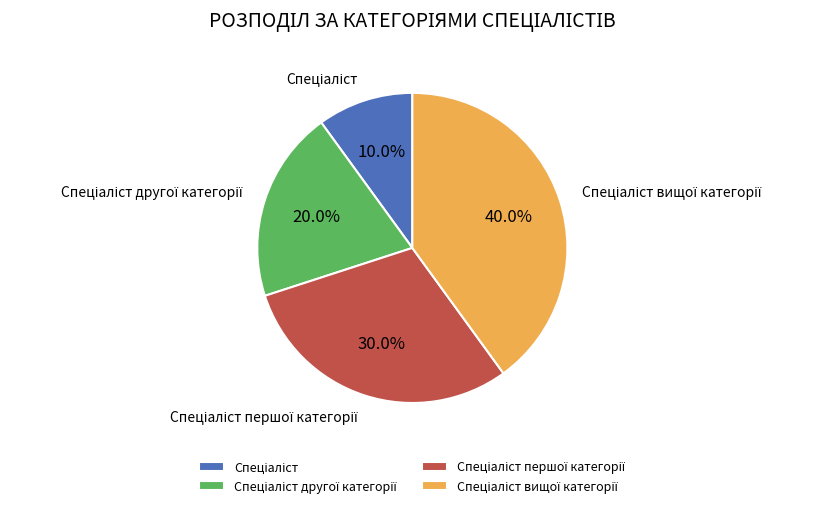

To the nearest percent, what is the difference between the largest and smallest slice percentages?

30%